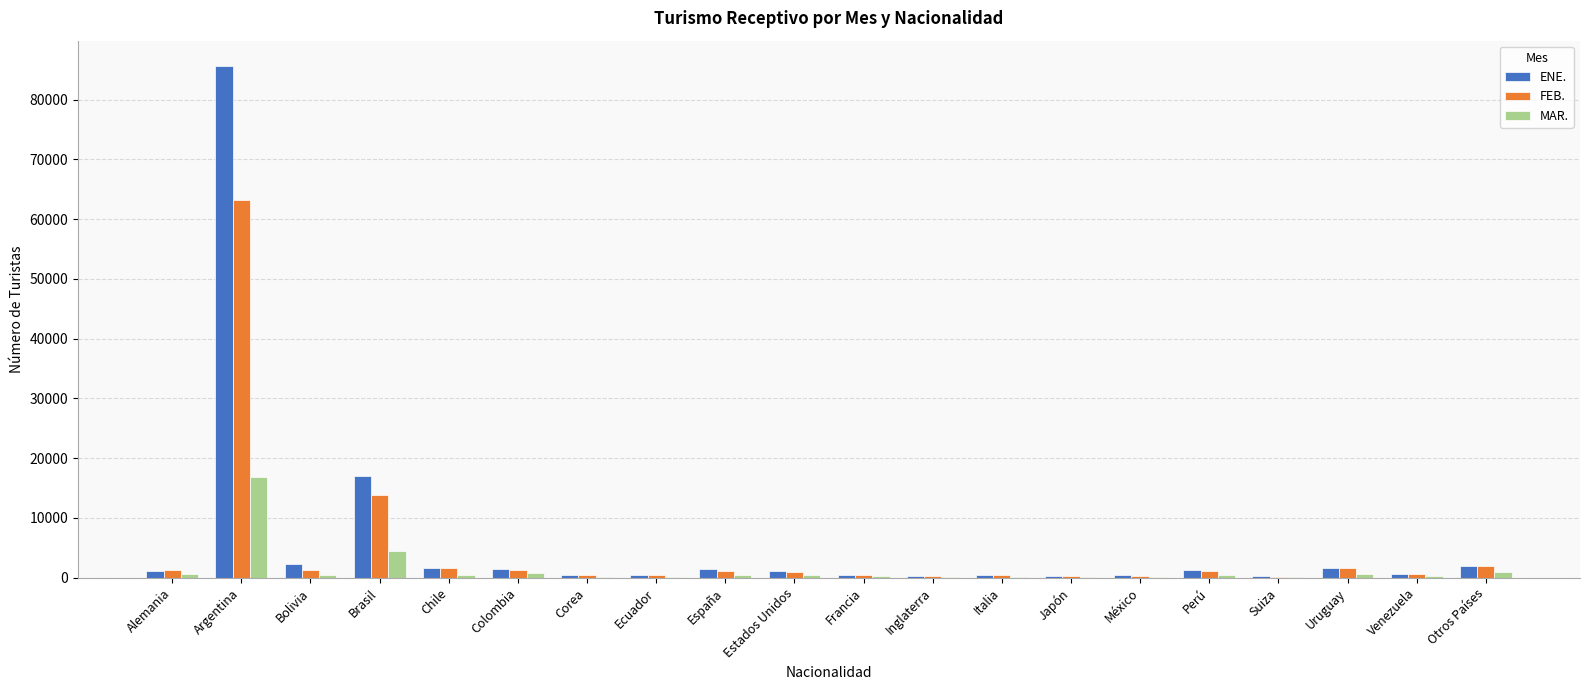

What is the sum of all ENE. values?

119991